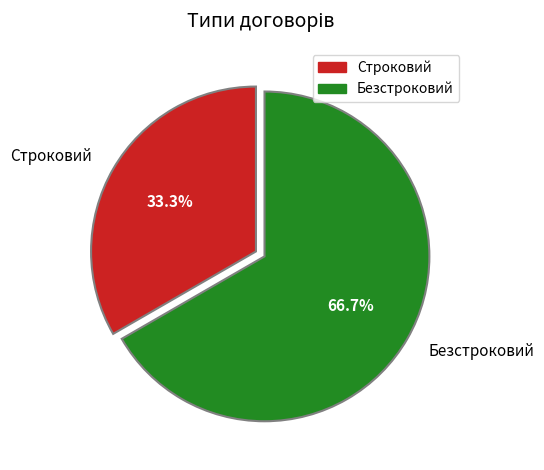

Do Строковий and Безстроковий together represent more than half of the pie?

Yes